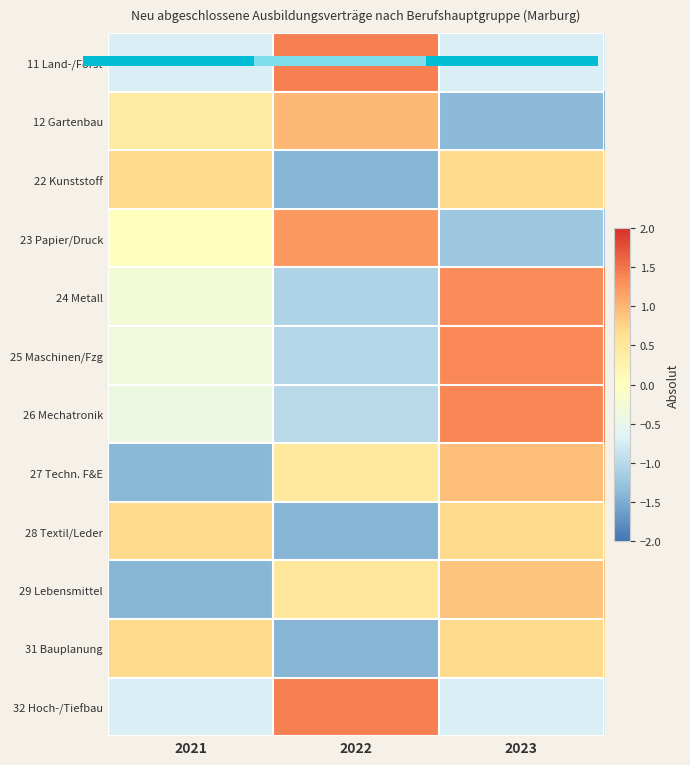

The 31 Bauplanung series shows 0.3 at 2021. True or false?

False